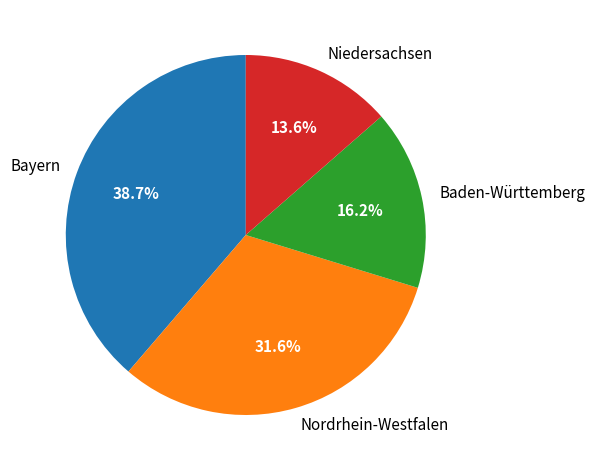

What is the ratio of the value at Bayern to the value at Nordrhein-Westfalen?

1.2